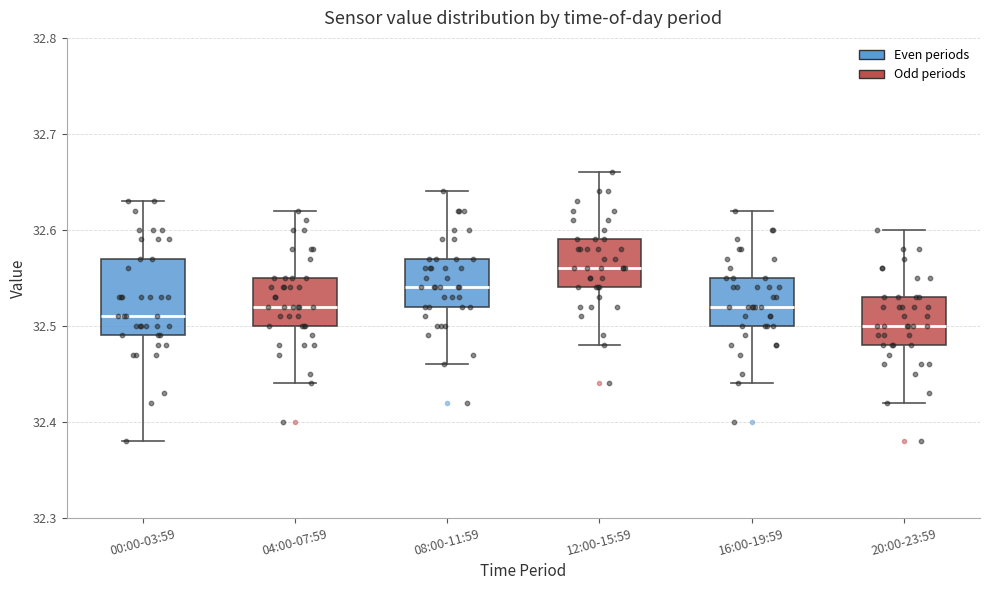

Reading left to right, read every box against the y-axis: the position of its median line, the range the box covers, and the ends of its whiskers. The values are not printed on the chart, so give them approximately, as read against the axis.

00:00-03:59: median 32.51, box 32.49 to 32.57, whiskers 32.38 to 32.63
04:00-07:59: median 32.52, box 32.50 to 32.55, whiskers 32.44 to 32.62
08:00-11:59: median 32.54, box 32.52 to 32.57, whiskers 32.46 to 32.64
12:00-15:59: median 32.56, box 32.54 to 32.59, whiskers 32.48 to 32.66
16:00-19:59: median 32.52, box 32.50 to 32.55, whiskers 32.44 to 32.62
20:00-23:59: median 32.50, box 32.48 to 32.53, whiskers 32.42 to 32.60